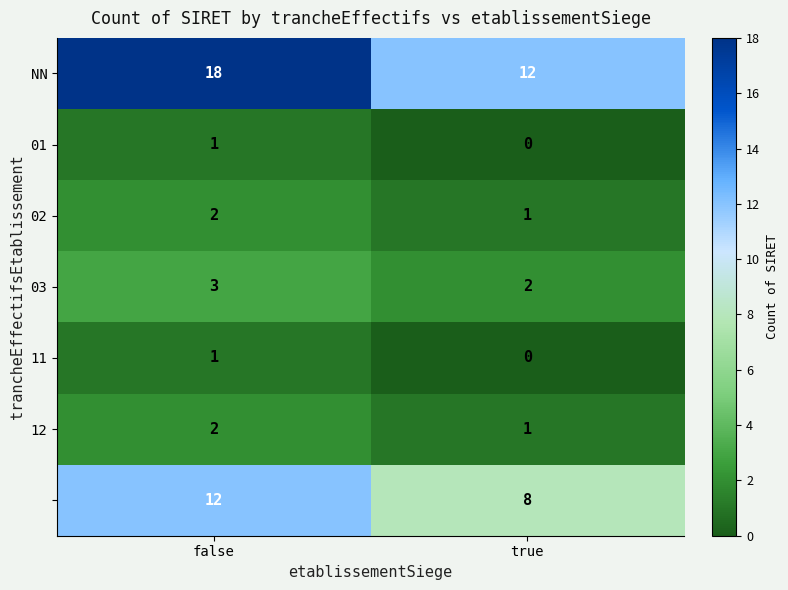

Which category has the lowest value across all series?

true